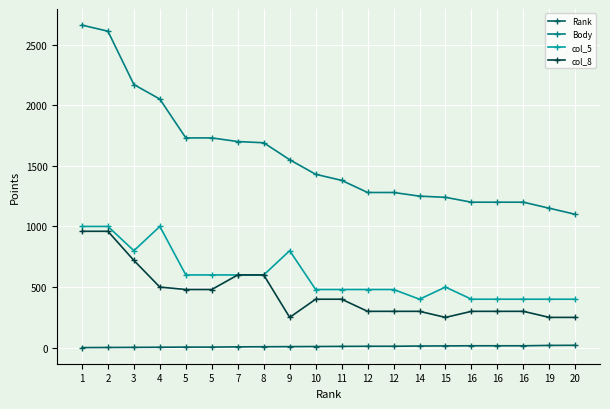

True or false: col_8 and Body cross at least once.

False